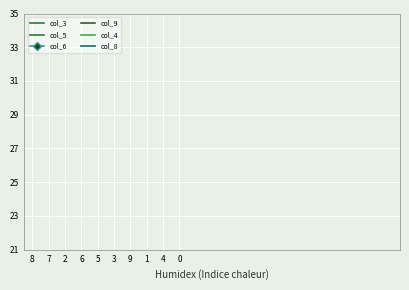

Between 2 and 3, which is larger?

3